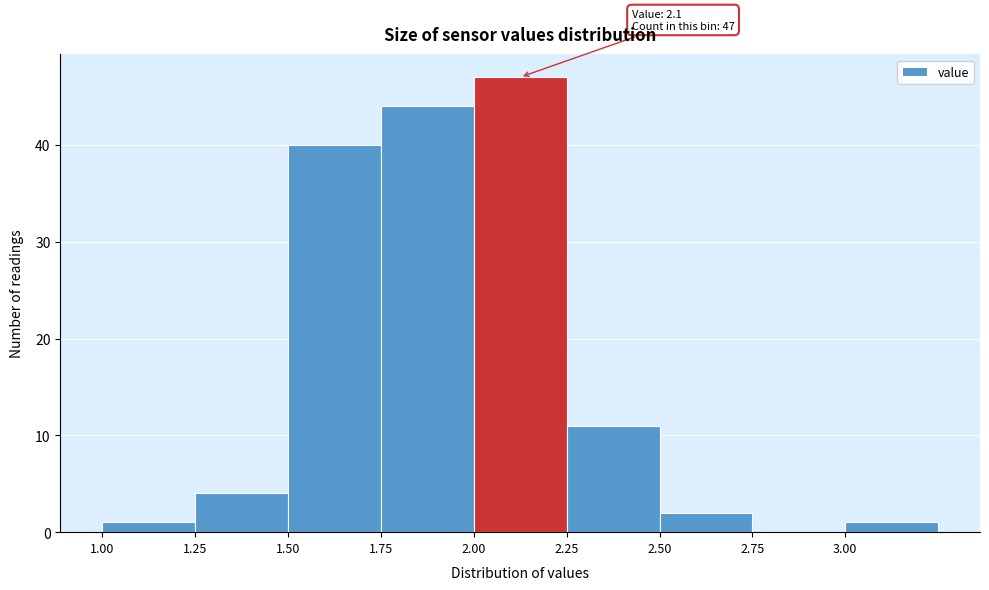

Which range on the x-axis has the tallest bar?

2.00 to 2.25